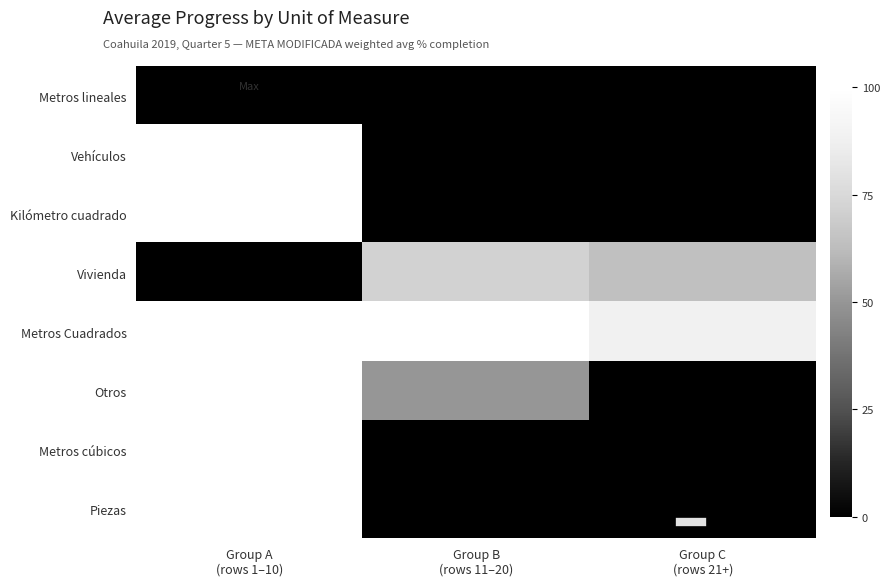

Which label corresponds to the largest value in the chart?

Group A
(rows 1–10)